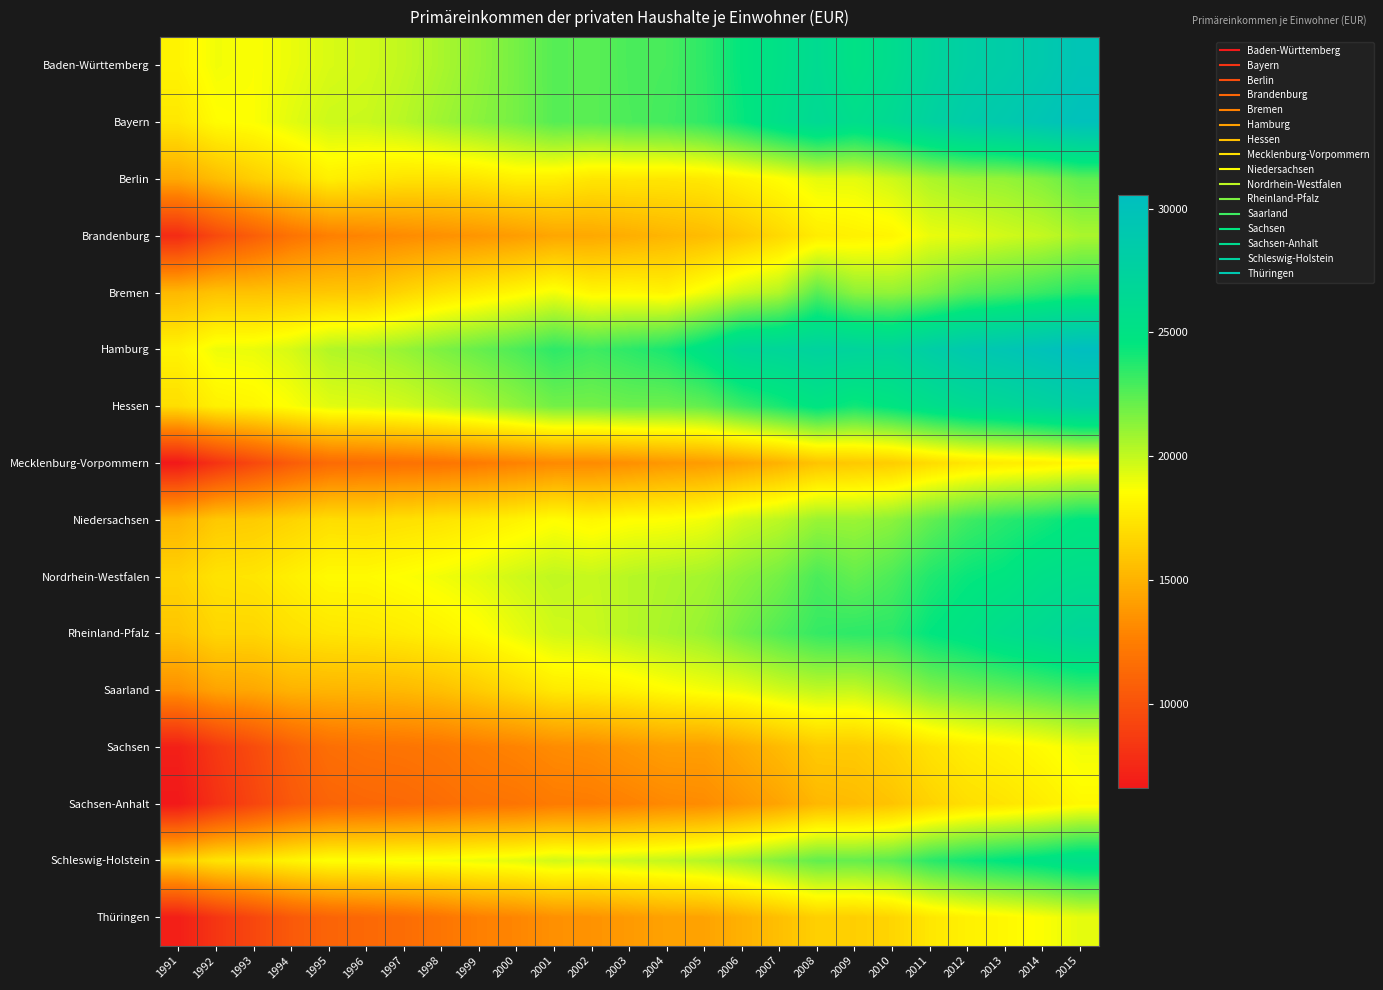

Reading right to left, transcribe all the data shown in this chart.

Baden-Württemberg: 2015=29606	2014=28845	2013=28302	2012=27950	2011=27064	2010=25896	2009=25092	2008=26175	2007=25262	2006=24539	2005=23484	2004=22882	2003=22821	2002=22421	2001=22556	2000=21805	1999=21171	1998=20592	1997=20053	1996=19657	1995=19490	1994=19054	1993=18671	1992=18893	1991=18083
Bayern: 2015=30111	2014=29456	2013=28839	2012=28415	2011=27506	2010=26357	2009=25693	2008=26417	2007=25481	2006=24398	2005=23443	2004=22966	2003=22772	2002=22449	2001=22546	2000=21815	1999=21319	1998=20842	1997=20243	1996=19843	1995=19772	1994=19255	1993=18651	1992=18452	1991=17475
Berlin: 2015=22298	2014=21527	2013=21081	2012=20927	2011=20523	2010=19754	2009=19218	2008=19184	2007=18517	2006=18040	2005=17550	2004=17429	2003=17444	2002=17430	2001=17823	2000=17879	1999=17453	1998=17231	1997=17276	1996=17536	1995=17842	1994=16985	1993=16294	1992=15460	1991=14548
Brandenburg: 2015=20552	2014=19989	2013=19674	2012=19274	2011=19070	2010=18144	2009=17960	2008=17723	2007=16818	2006=16062	2005=15448	2004=15161	2003=14818	2002=14526	2001=14440	2000=13988	1999=13665	1998=13411	1997=13145	1996=12886	1995=12627	1994=11907	1993=10702	1992=9496	1991=7710
Bremen: 2015=23742	2014=23264	2013=22830	2012=22498	2011=21656	2010=21093	2009=21241	2008=22491	2007=20400	2006=19843	2005=18938	2004=18069	2003=18293	2002=18197	2001=18860	2000=18262	1999=17789	1998=17295	1997=16679	1996=16032	1995=15979	1994=15849	1993=15726	1992=15760	1991=15270
Hamburg: 2015=30553	2014=29928	2013=29379	2012=28918	2011=28098	2010=27028	2009=27194	2008=27418	2007=26945	2006=26696	2005=25139	2004=23971	2003=23480	2002=23063	2001=23487	2000=22732	1999=22158	1998=21628	1997=21035	1996=20586	1995=20367	1994=19528	1993=19071	1992=18990	1991=18046
Hessen: 2015=27913	2014=27265	2013=26662	2012=26250	2011=25512	2010=24691	2009=24108	2008=24803	2007=23931	2006=23175	2005=22256	2004=21987	2003=22033	2002=21839	2001=21864	2000=21195	1999=20580	1998=20083	1997=19644	1996=19380	1995=19273	1994=18658	1993=18158	1992=17947	1991=17041
Mecklenburg-Vorpommern: 2015=18216	2014=17853	2013=17683	2012=17406	2011=16916	2010=16244	2009=16046	2008=15812	2007=14993	2006=14406	2005=13920	2004=13755	2003=13380	2002=13126	2001=13084	2000=12720	1999=12370	1998=11972	1997=11803	1996=11607	1995=11442	1994=10566	1993=9392	1992=8157	1991=6603
Niedersachsen: 2015=24606	2014=24022	2013=23614	2012=23064	2011=22236	2010=21282	2009=20916	2008=20951	2007=20161	2006=19703	2005=18893	2004=18602	2003=18509	2002=18202	2001=18501	2000=18020	1999=17640	1998=17311	1997=17151	1996=16967	1995=17014	1994=16569	1993=16163	1992=16020	1991=15085
Nordrhein-Westfalen: 2015=25698	2014=25356	2013=24657	2012=24357	2011=23776	2010=22776	2009=22219	2008=22813	2007=21831	2006=21290	2005=20720	2004=20508	2003=20271	2002=19922	2001=20074	2000=19714	1999=19250	1998=18906	1997=18610	1996=18366	1995=18366	1994=17877	1993=17421	1992=17280	1991=16560
Rheinland-Pfalz: 2015=26960	2014=26314	2013=25797	2012=25059	2011=24516	2010=23556	2009=23503	2008=23302	2007=22644	2006=21926	2005=21029	2004=20628	2003=20287	2002=19801	2001=19674	2000=19080	1999=18451	1998=18039	1997=17721	1996=17525	1995=17428	1994=17154	1993=16660	1992=16664	1991=15867
Saarland: 2015=23146	2014=22721	2013=22310	2012=21958	2011=21523	2010=20592	2009=19935	2008=20032	2007=19632	2006=19059	2005=18777	2004=18445	2003=18026	2002=17744	2001=17595	2000=16854	1999=16209	1998=15626	1997=15303	1996=15169	1995=15111	1994=15013	1993=14480	1992=14285	1991=13394
Sachsen: 2015=18954	2014=18444	2013=18080	2012=17787	2011=17258	2010=16548	2009=16122	2008=16132	2007=15362	2006=14699	2005=14075	2004=14076	2003=13733	2002=13335	2001=13174	2000=12788	1999=12508	1998=12152	1997=11972	1996=11872	1995=11630	1994=10787	1993=9594	1992=8483	1991=7035
Sachsen-Anhalt: 2015=18267	2014=17769	2013=17354	2012=17080	2011=16525	2010=15823	2009=15440	2008=15243	2007=14357	2006=13765	2005=13180	2004=13056	2003=12726	2002=12437	2001=12367	2000=12001	1999=11886	1998=11573	1997=11326	1996=11211	1995=11040	1994=10358	1993=9233	1992=8070	1991=6602
Schleswig-Holstein: 2015=25590	2014=25007	2013=24640	2012=24137	2011=23513	2010=22461	2009=22179	2008=22263	2007=21531	2006=20823	2005=20342	2004=19981	2003=19794	2002=19506	2001=19665	2000=19217	1999=19029	1998=18822	1997=18783	1996=18613	1995=18586	1994=18097	1993=17576	1992=17337	1991=16461
Thüringen: 2015=19177	2014=18653	2013=18261	2012=17954	2011=17463	2010=16641	2009=16325	2008=16383	2007=15602	2006=14935	2005=14273	2004=14223	2003=13850	2002=13528	2001=13401	2000=12903	1999=12625	1998=12031	1997=11548	1996=11301	1995=11028	1994=10410	1993=9333	1992=8291	1991=6978